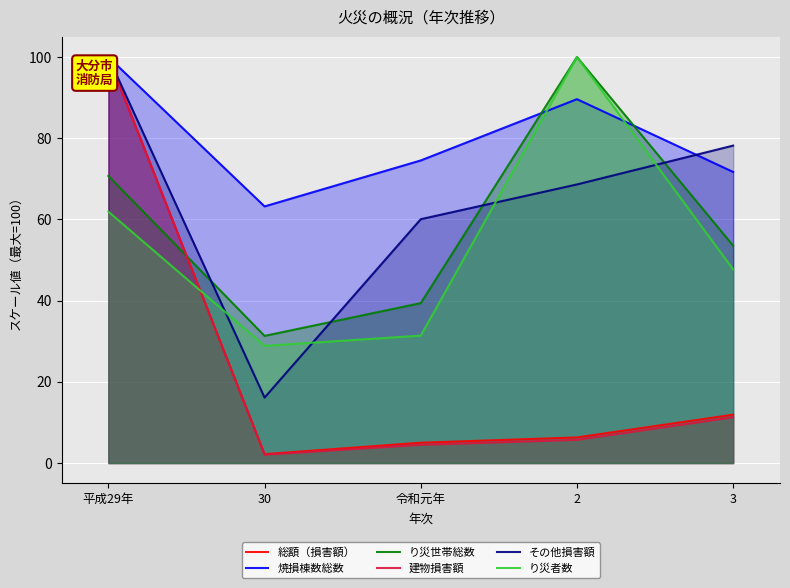

At which category is the sum across all series the highest?

平成29年